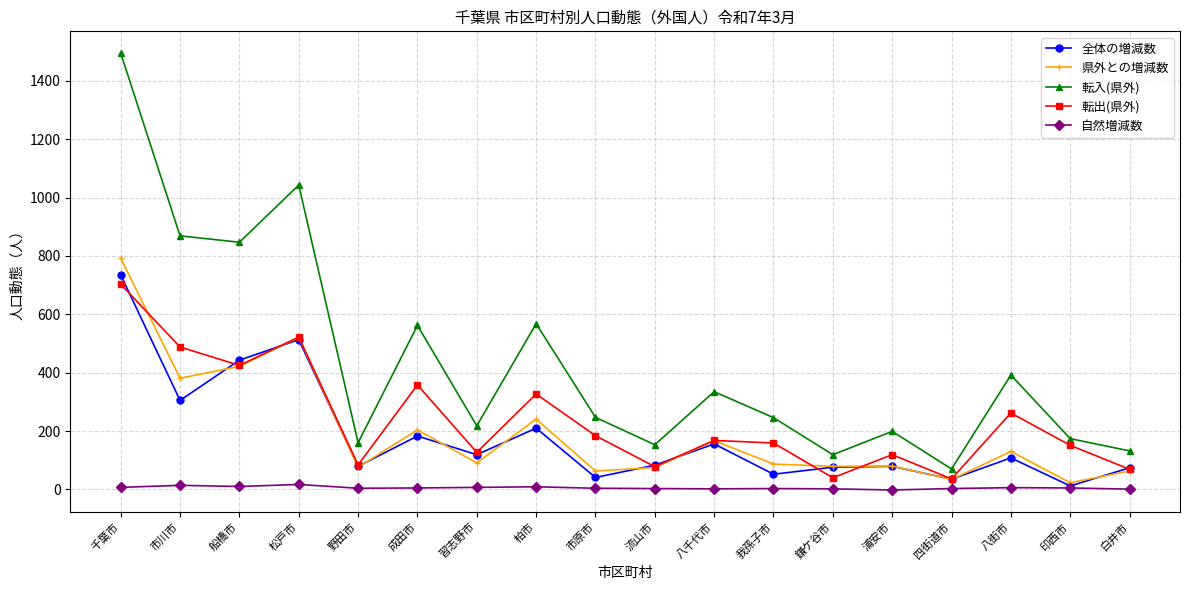

What is the total value across all series at 野田市?

403